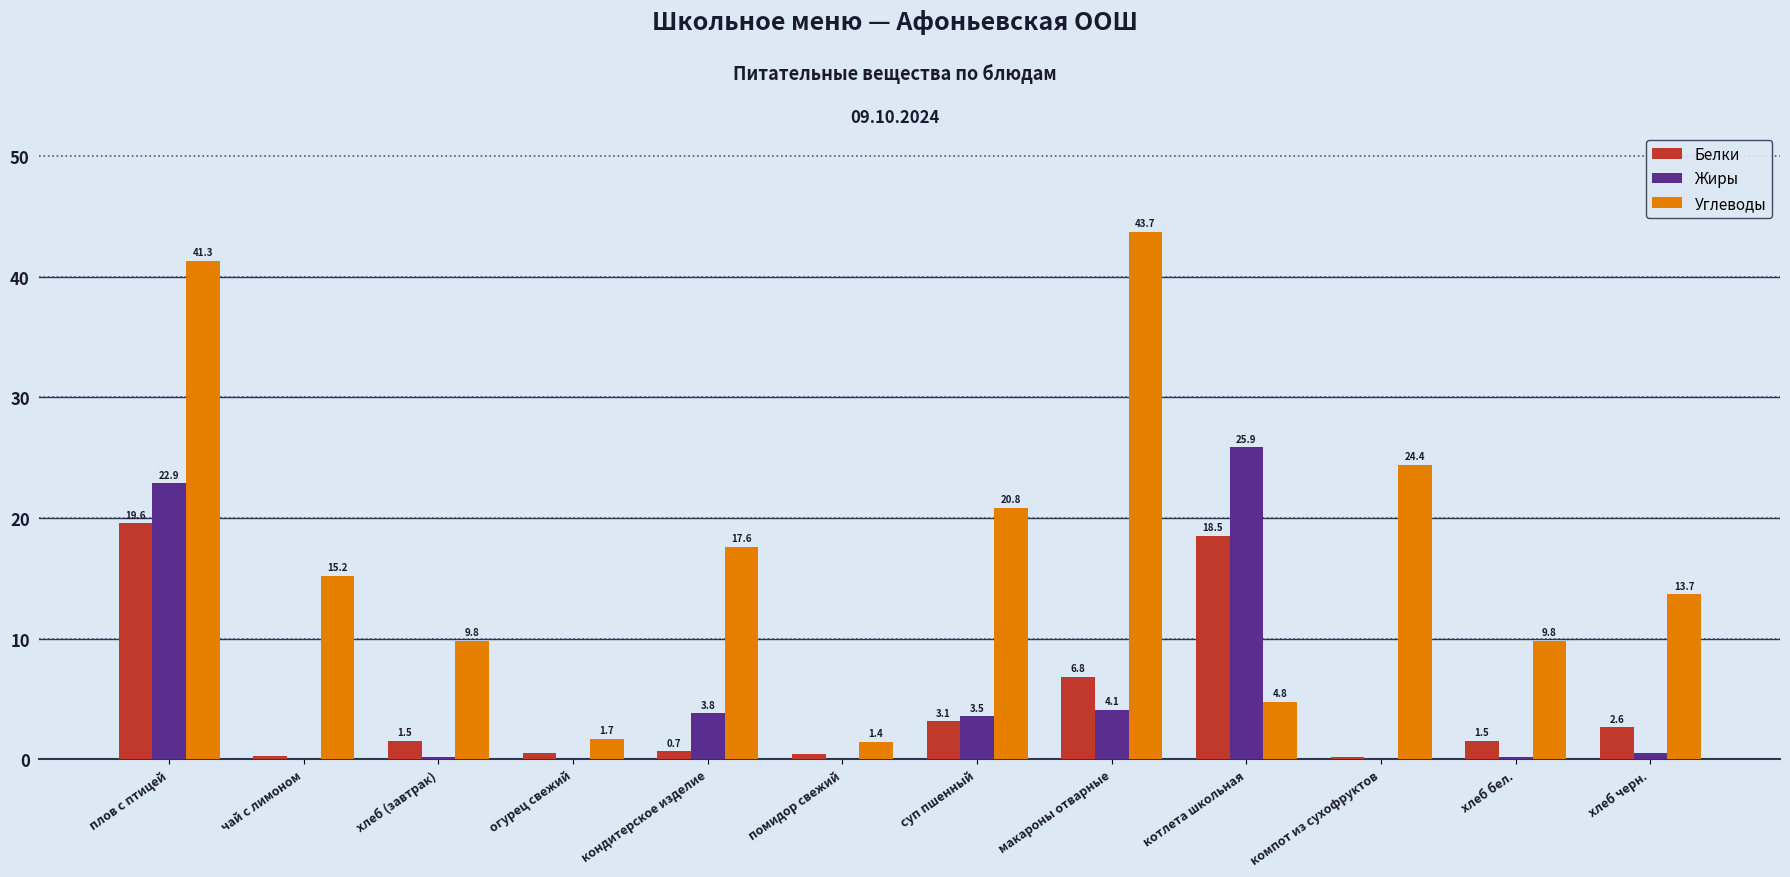

Does the chart contain stacked bars?

No